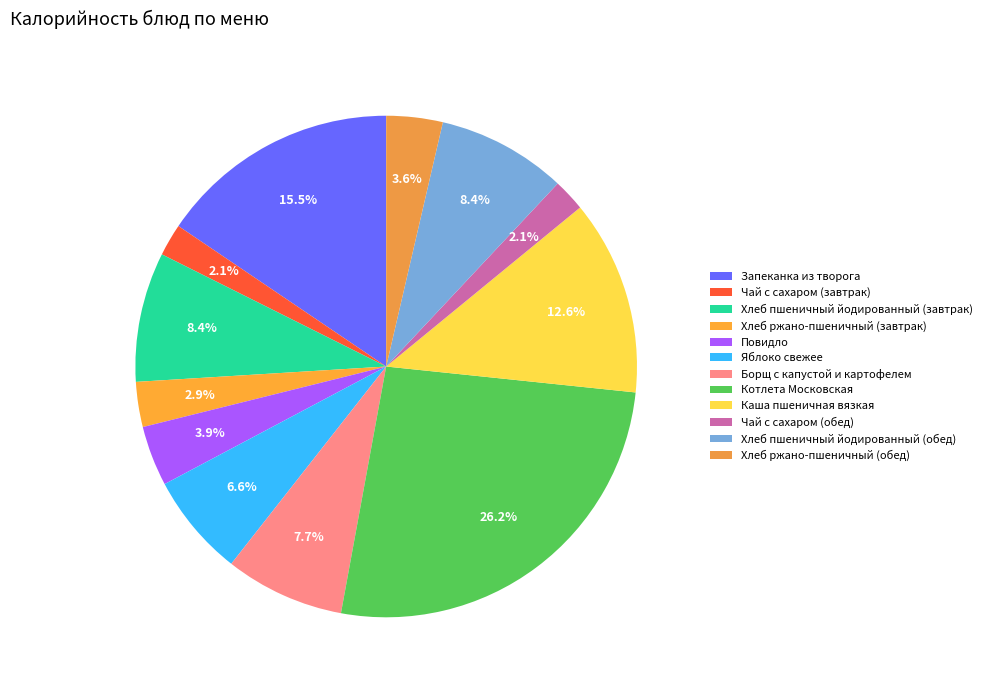

Approximately how many times larger is the value at Яблоко свежее compared to Повидло?

1.7